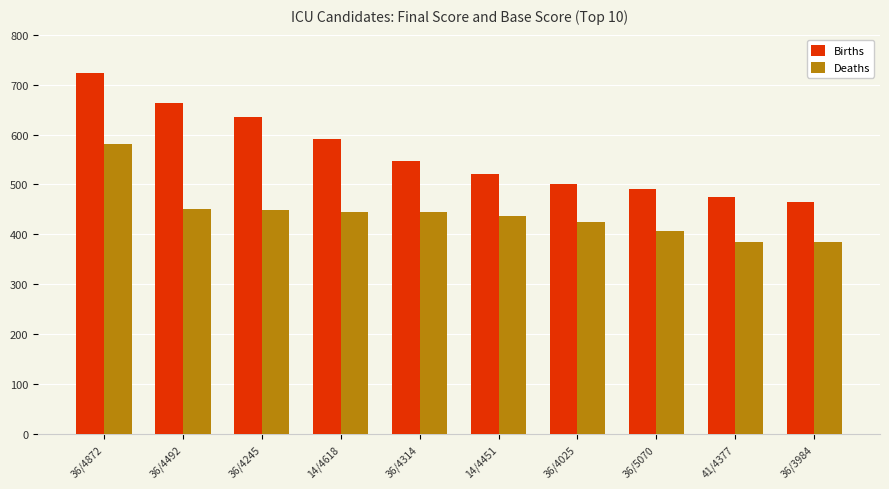

What is the average value of the Births series?

561.3